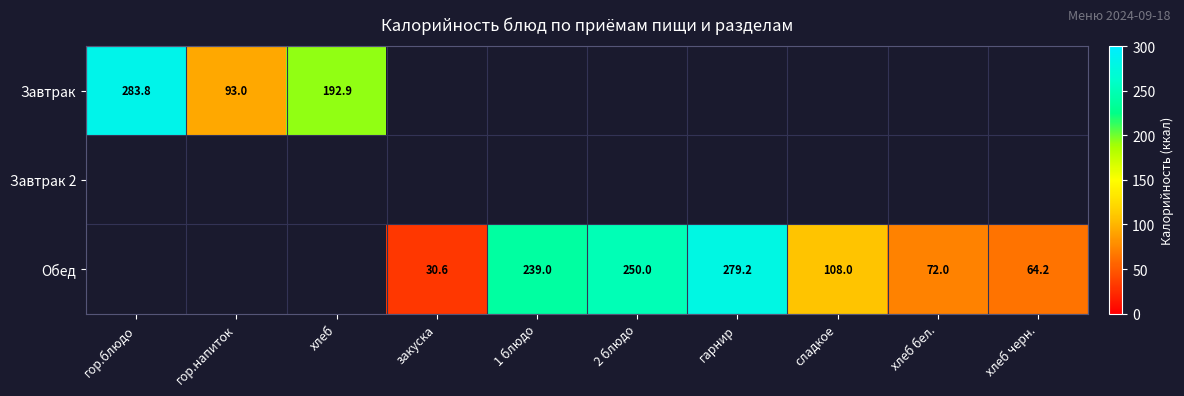

Is it true that Обед equals 42.5 at сладкое?

False